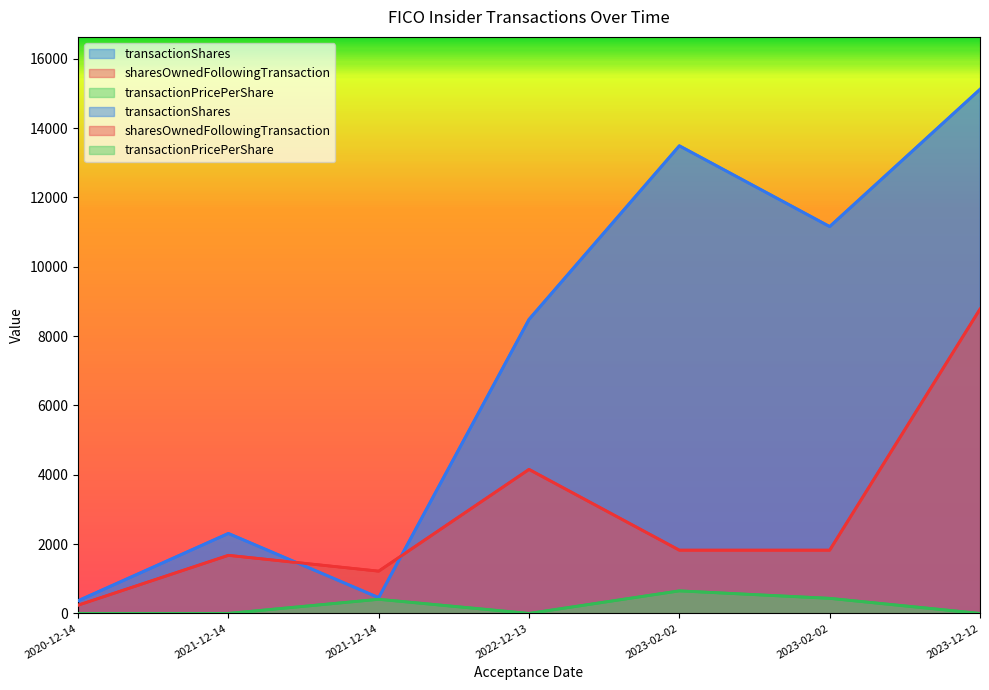

What is the label of the 5th point from the right?

2021-12-14